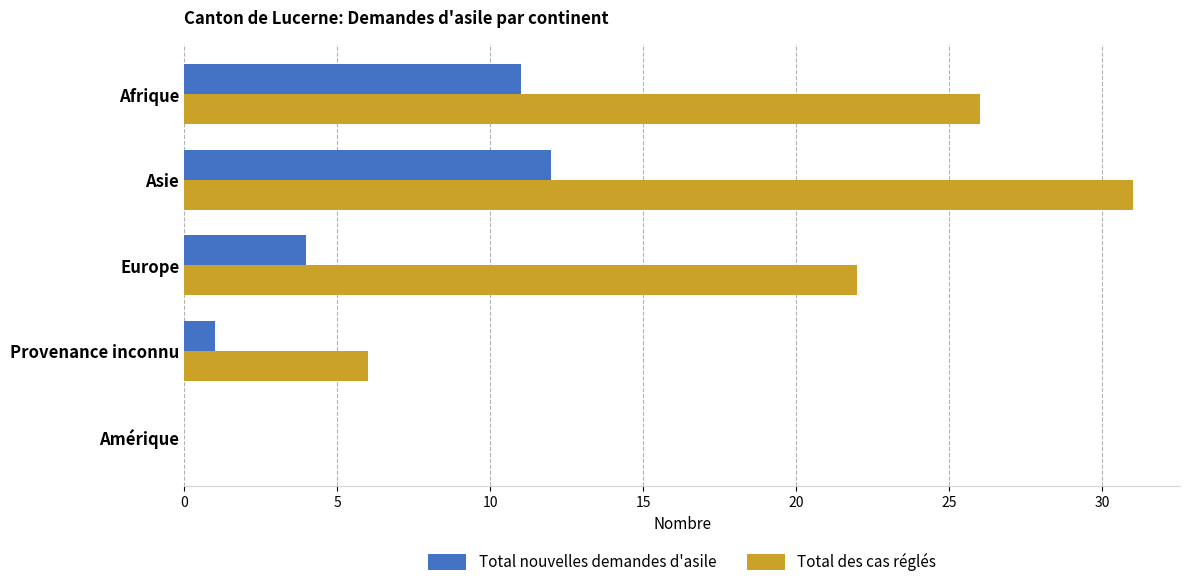

The Total nouvelles demandes d'asile series shows 11 at Afrique. True or false?

True